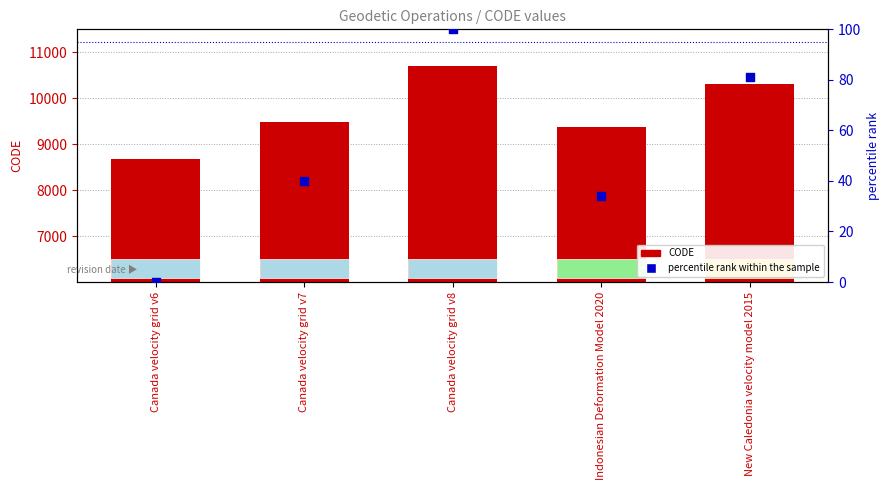

Is the value of CODE at Indonesian Deformation Model 2020 greater than the value of percentile rank within the sample at Indonesian Deformation Model 2020?

Yes